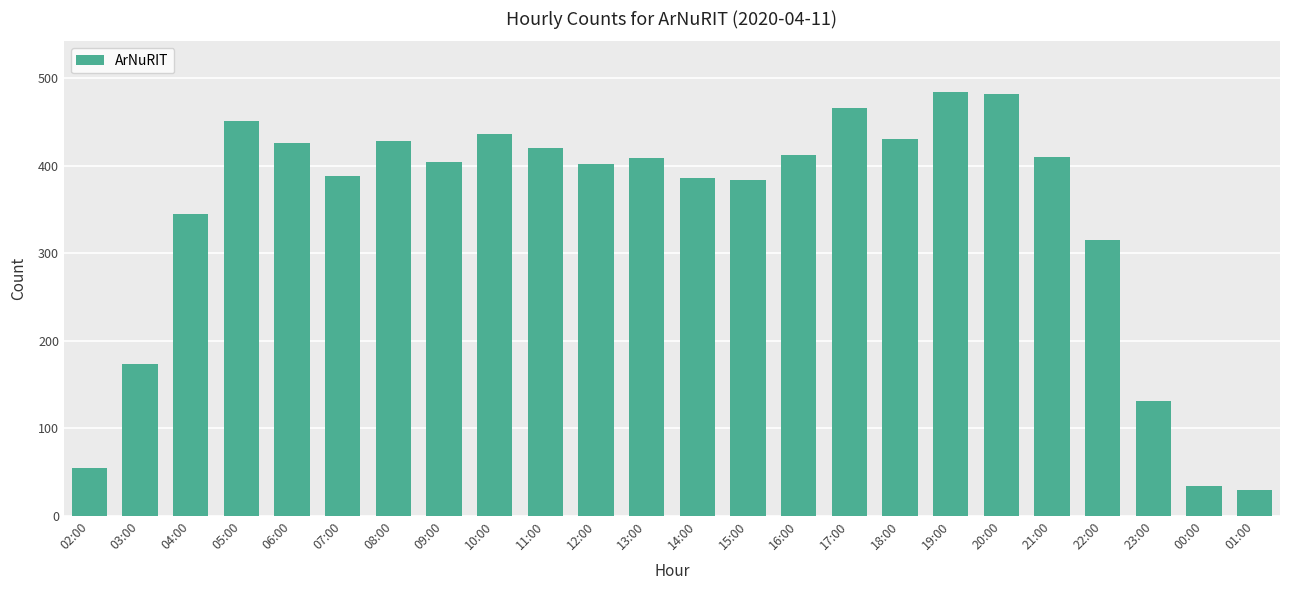

What position from the left is 23:00?

22